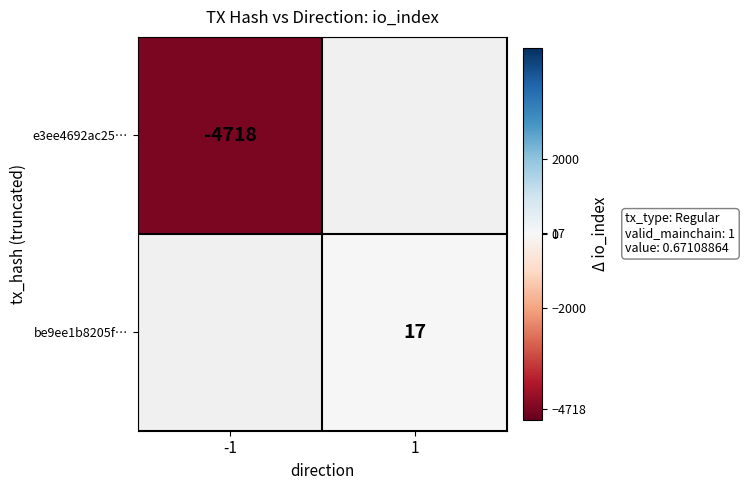

Which category has the highest value across all series?

1